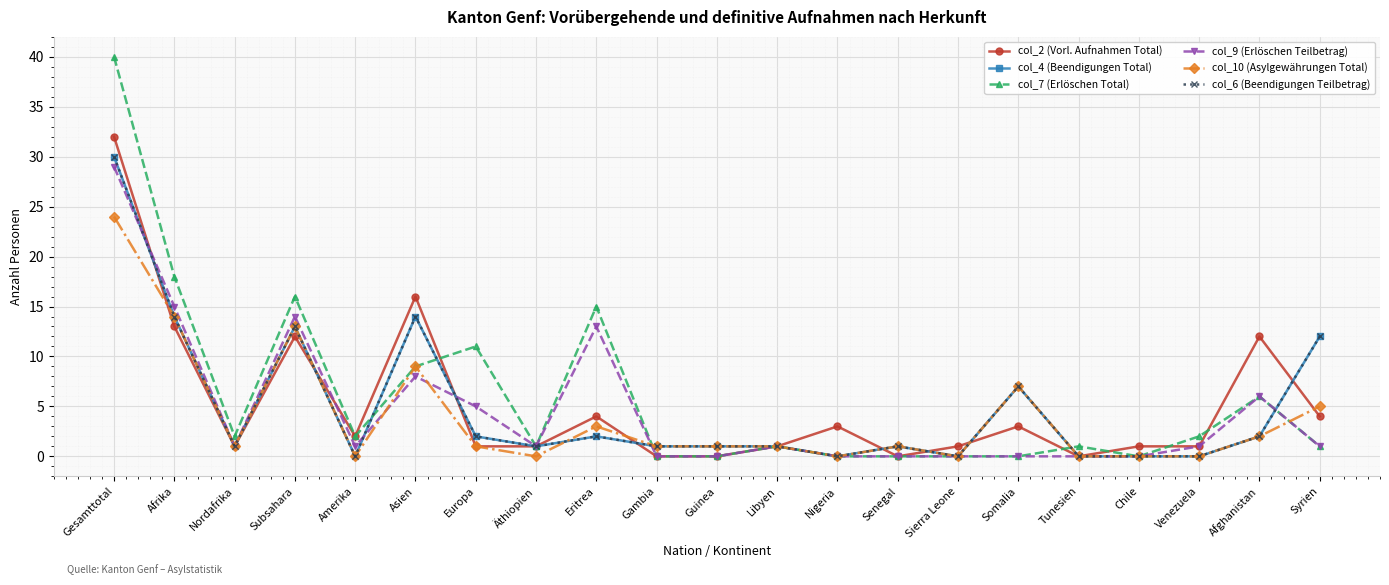

Is this an area chart (filled region under the line)?

No